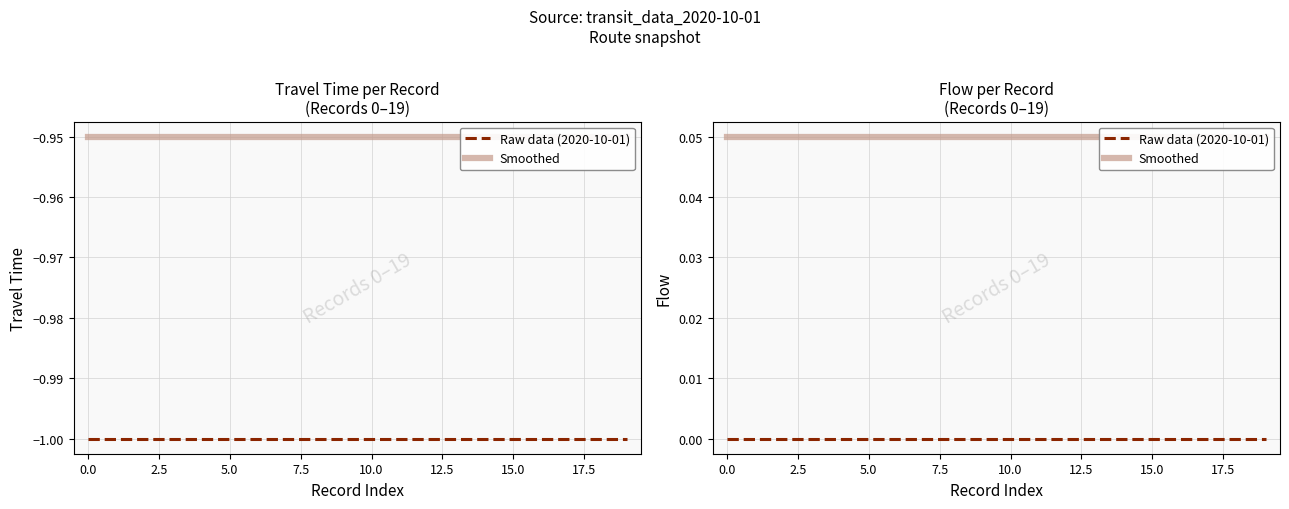

The value of Smoothed at 19 is 0.0. True or false?

False